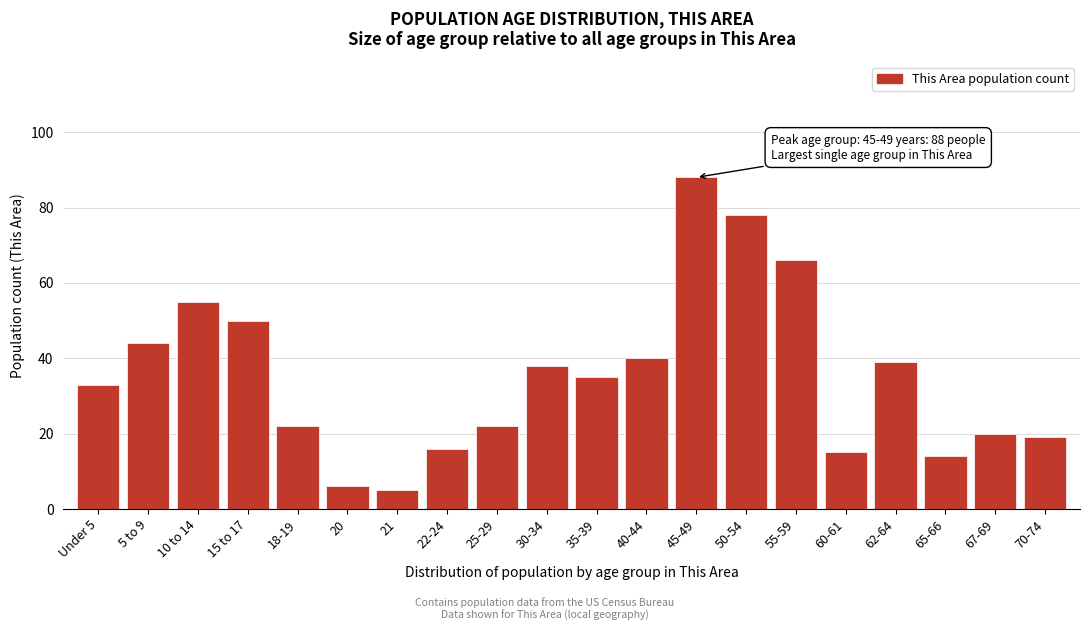

Reading left to right, extract all data points from this chart.

33	44	55	50	22	6	5	16	22	38	35	40	88	78	66	15	39	14	20	19